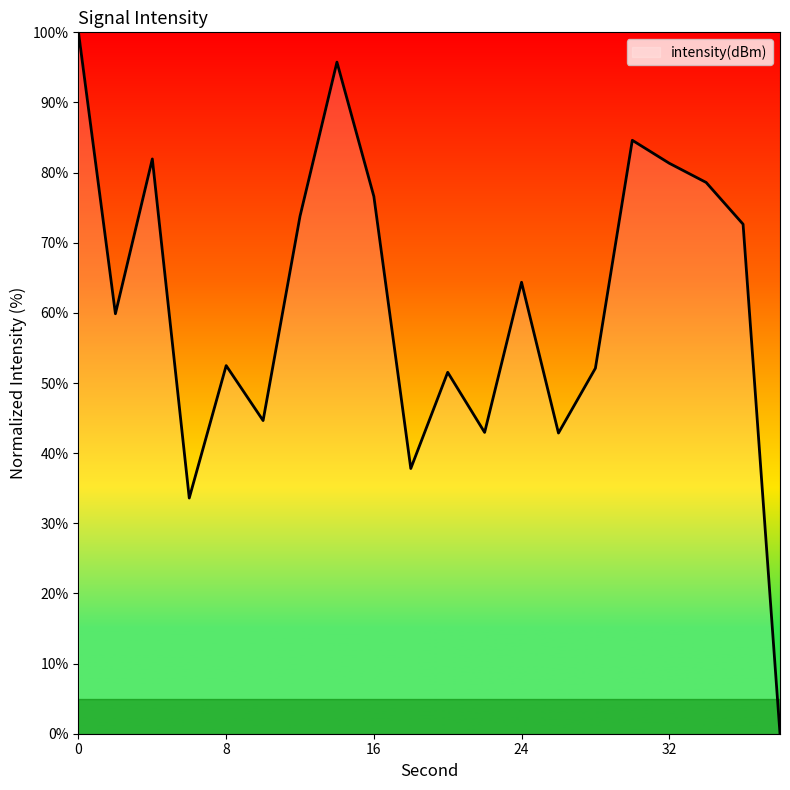

What is the maximum value shown in the chart?

100.0